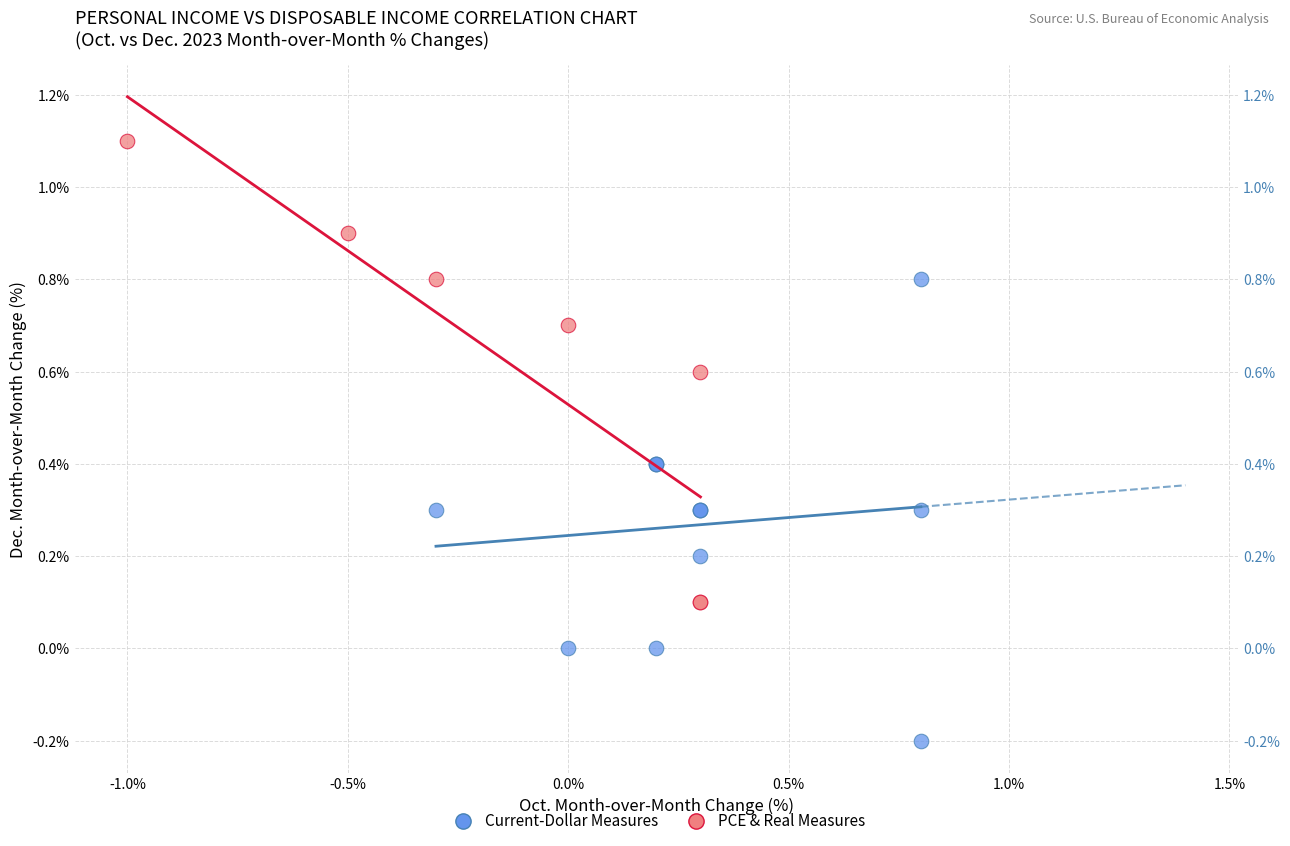

Which series contains the highest Y value?

PCE & Real Measures